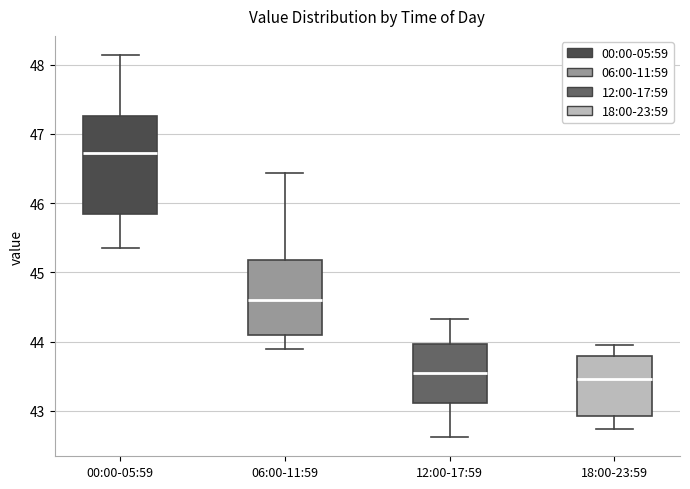

Reading left to right, transcribe this box plot: for each box, give where its median line is, the range the box spans, and where its two whiskers end, as read against the y-axis. The values are not printed on the chart, so give them approximately, as read against the axis.

00:00-05:59: median 46.7, box 45.9 to 47.3, whiskers 45.4 to 48.1
06:00-11:59: median 44.6, box 44.1 to 45.2, whiskers 43.9 to 46.4
12:00-17:59: median 43.6, box 43.1 to 44.0, whiskers 42.6 to 44.3
18:00-23:59: median 43.5, box 42.9 to 43.8, whiskers 42.7 to 44.0